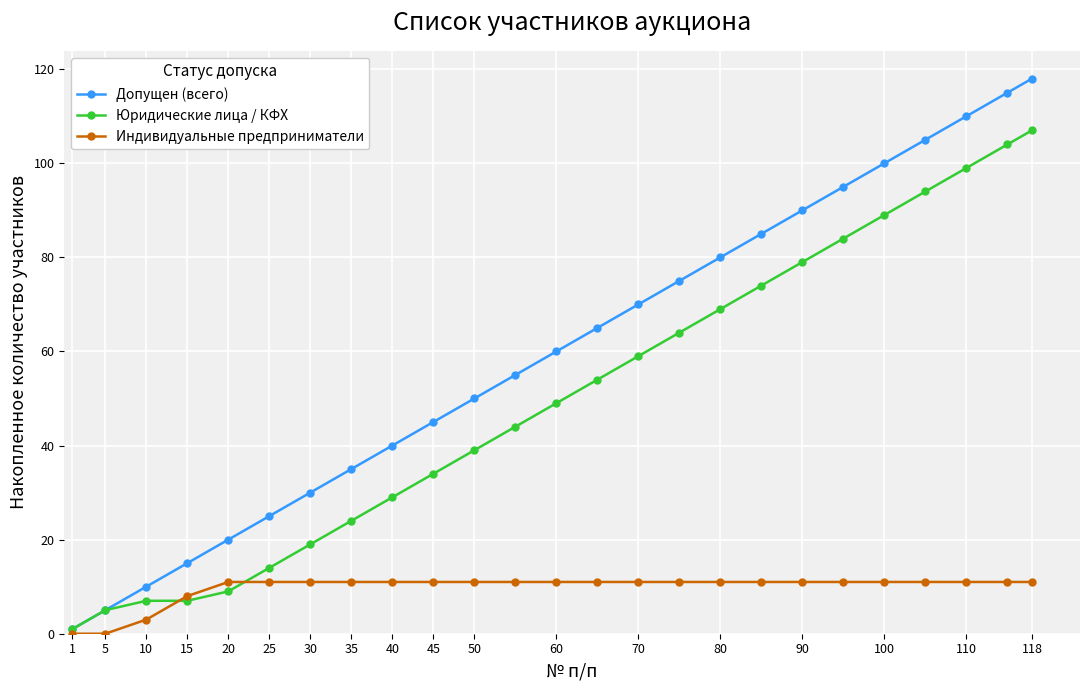

Rank the series by their maximum value, from lowest to highest.

Индивидуальные предприниматели, Юридические лица / КФХ, Допущен (всего)